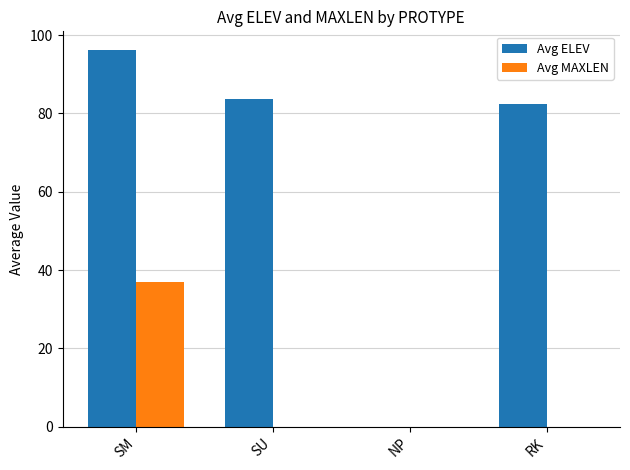

How many series are shown in this chart?

2